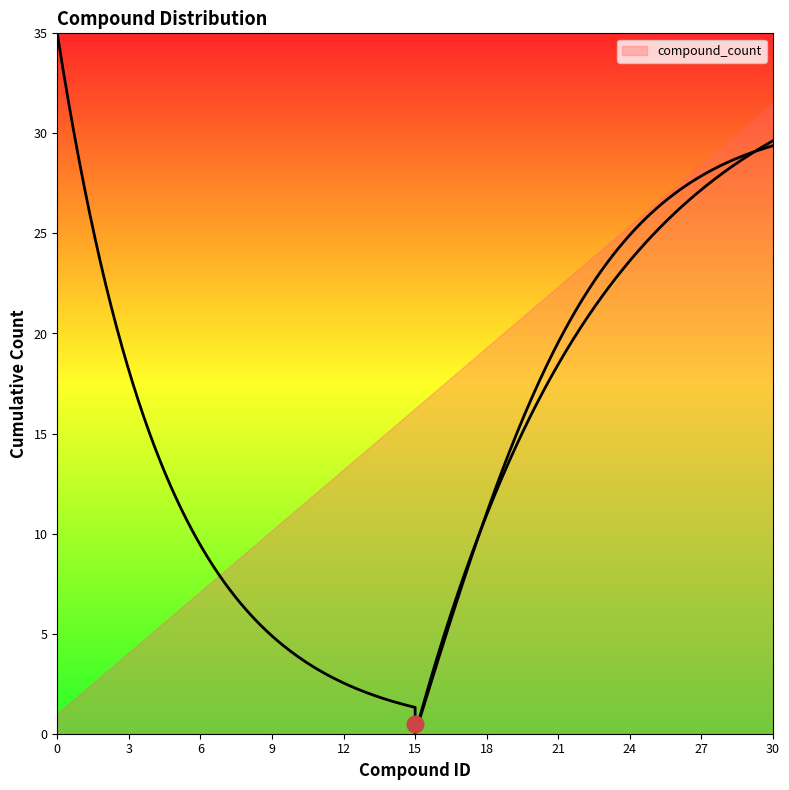

What is the difference between the maximum and minimum values?

30